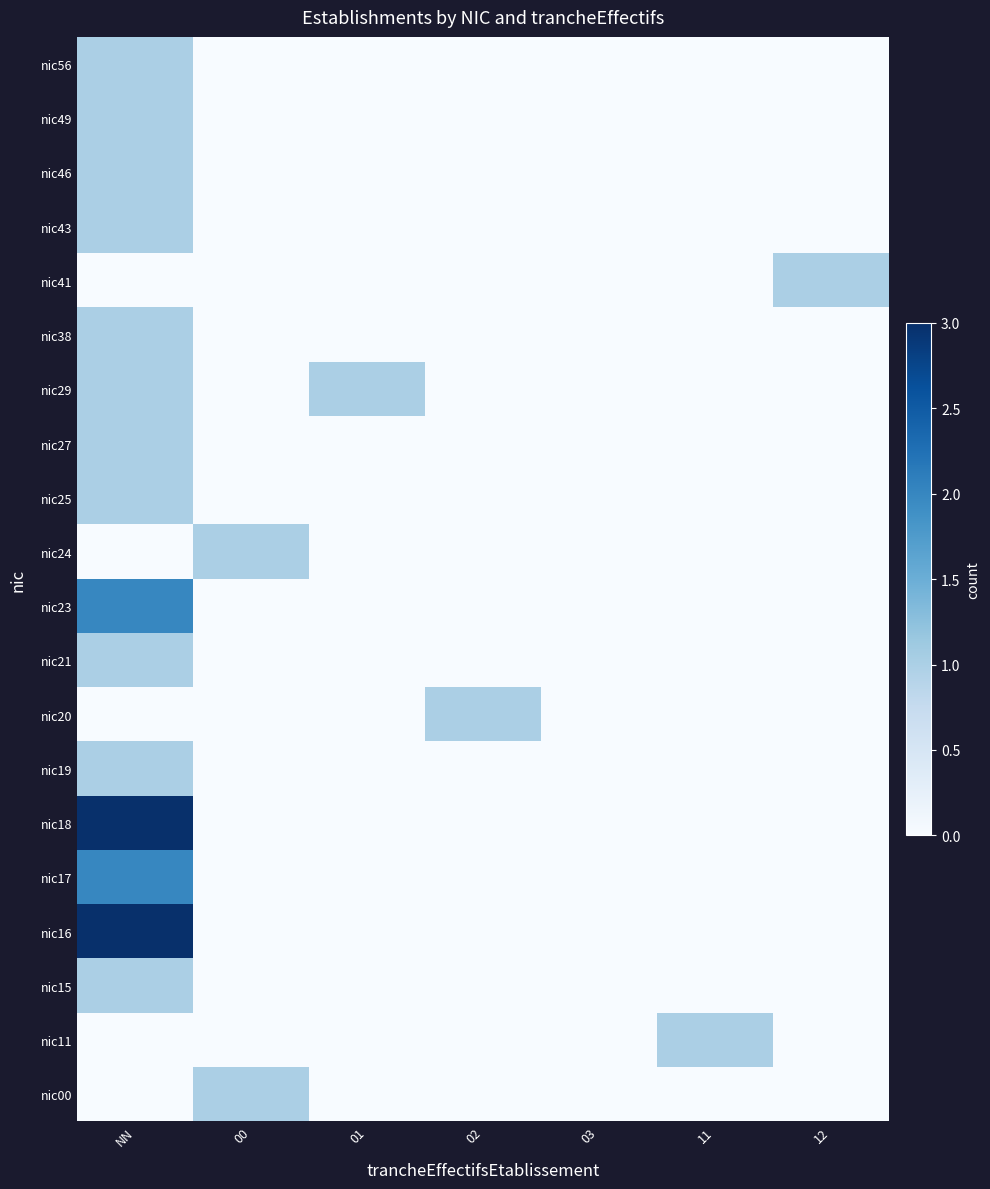

Reading left to right, transcribe all the data shown in this chart.

nic00: NN=0	00=1	01=0	02=0	03=0	11=0	12=0
nic11: NN=0	00=0	01=0	02=0	03=0	11=1	12=0
nic15: NN=1	00=0	01=0	02=0	03=0	11=0	12=0
nic16: NN=3	00=0	01=0	02=0	03=0	11=0	12=0
nic17: NN=2	00=0	01=0	02=0	03=0	11=0	12=0
nic18: NN=3	00=0	01=0	02=0	03=0	11=0	12=0
nic19: NN=1	00=0	01=0	02=0	03=0	11=0	12=0
nic20: NN=0	00=0	01=0	02=1	03=0	11=0	12=0
nic21: NN=1	00=0	01=0	02=0	03=0	11=0	12=0
nic23: NN=2	00=0	01=0	02=0	03=0	11=0	12=0
nic24: NN=0	00=1	01=0	02=0	03=0	11=0	12=0
nic25: NN=1	00=0	01=0	02=0	03=0	11=0	12=0
nic27: NN=1	00=0	01=0	02=0	03=0	11=0	12=0
nic29: NN=1	00=0	01=1	02=0	03=0	11=0	12=0
nic38: NN=1	00=0	01=0	02=0	03=0	11=0	12=0
nic41: NN=0	00=0	01=0	02=0	03=0	11=0	12=1
nic43: NN=1	00=0	01=0	02=0	03=0	11=0	12=0
nic46: NN=1	00=0	01=0	02=0	03=0	11=0	12=0
nic49: NN=1	00=0	01=0	02=0	03=0	11=0	12=0
nic56: NN=1	00=0	01=0	02=0	03=0	11=0	12=0